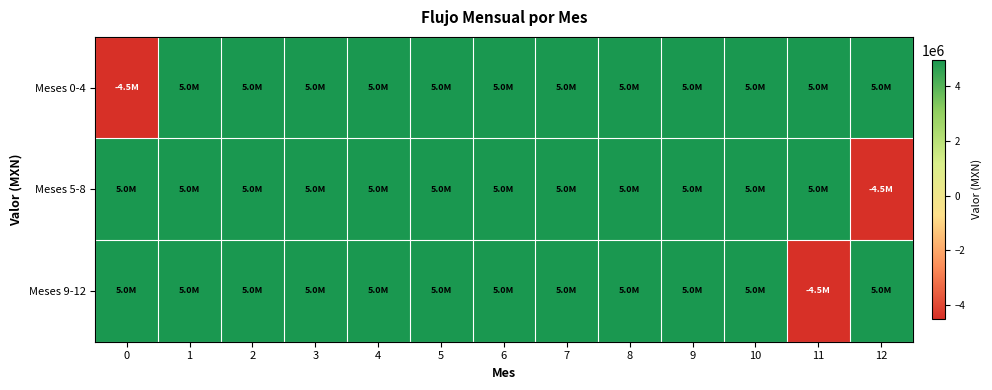

Reading left to right, extract all data points from this chart.

Meses 0-4: 0=-4501200.0	1=4971963.8	2=4971963.8	3=4971963.8	4=4971963.8	5=4971963.8	6=4971963.8	7=4971963.8	8=4971963.8	9=4971963.8	10=4971963.8	11=4971963.8	12=4971963.8
Meses 5-8: 0=4971963.8	1=4971963.8	2=4971963.8	3=4971963.8	4=4971963.8	5=4971963.8	6=4971963.8	7=4971963.8	8=4971963.8	9=4971963.8	10=4971963.8	11=4971963.8	12=-4501200.0
Meses 9-12: 0=4971963.8	1=4971963.8	2=4971963.8	3=4971963.8	4=4971963.8	5=4971963.8	6=4971963.8	7=4971963.8	8=4971963.8	9=4971963.8	10=4971963.8	11=-4501200.0	12=4971963.8